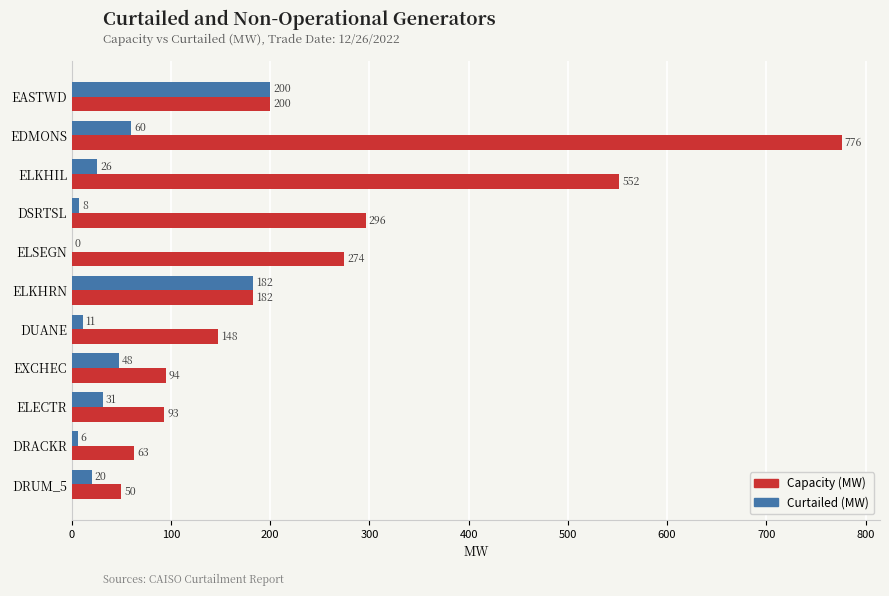

Which series changed the most between ELECTR and DRACKR?

Capacity (MW)